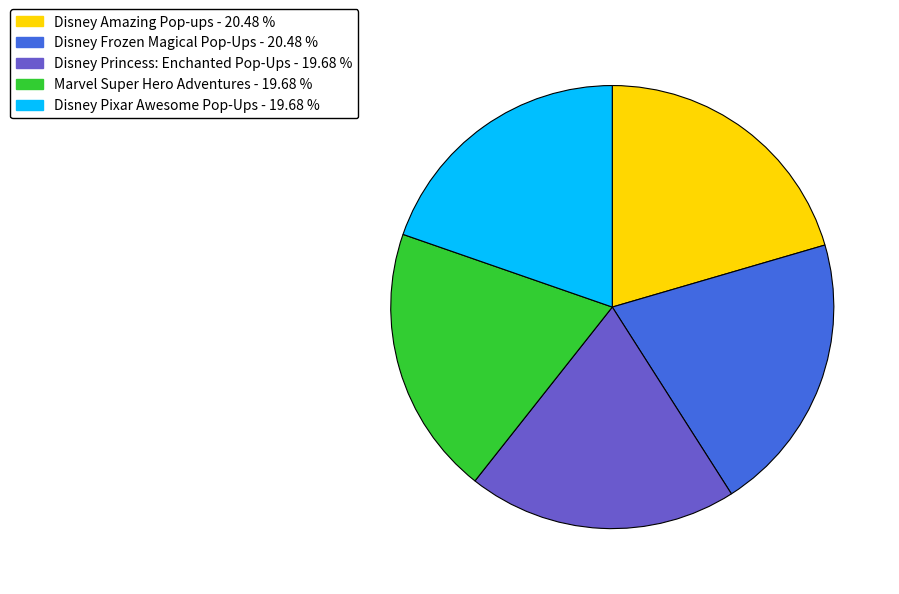

Which has a higher value, Marvel Super Hero Adventures or Disney Amazing Pop-ups?

Disney Amazing Pop-ups